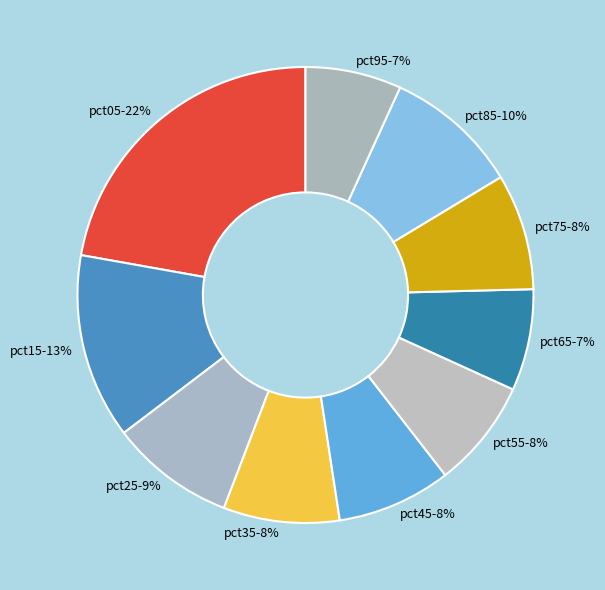

How many segments does this pie chart have?

10